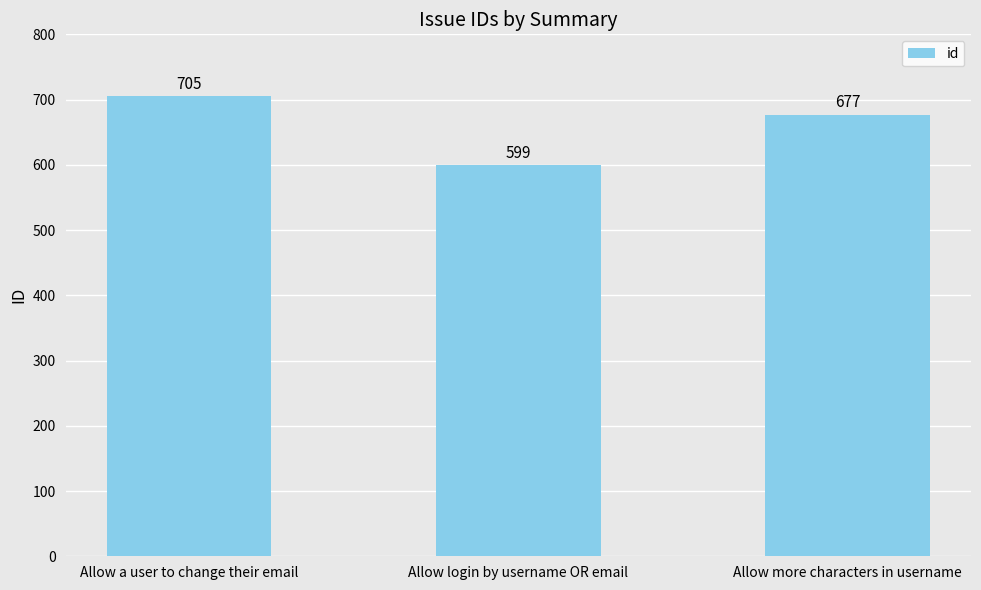

Which has a higher value, Allow more characters in username or Allow a user to change their email?

Allow a user to change their email